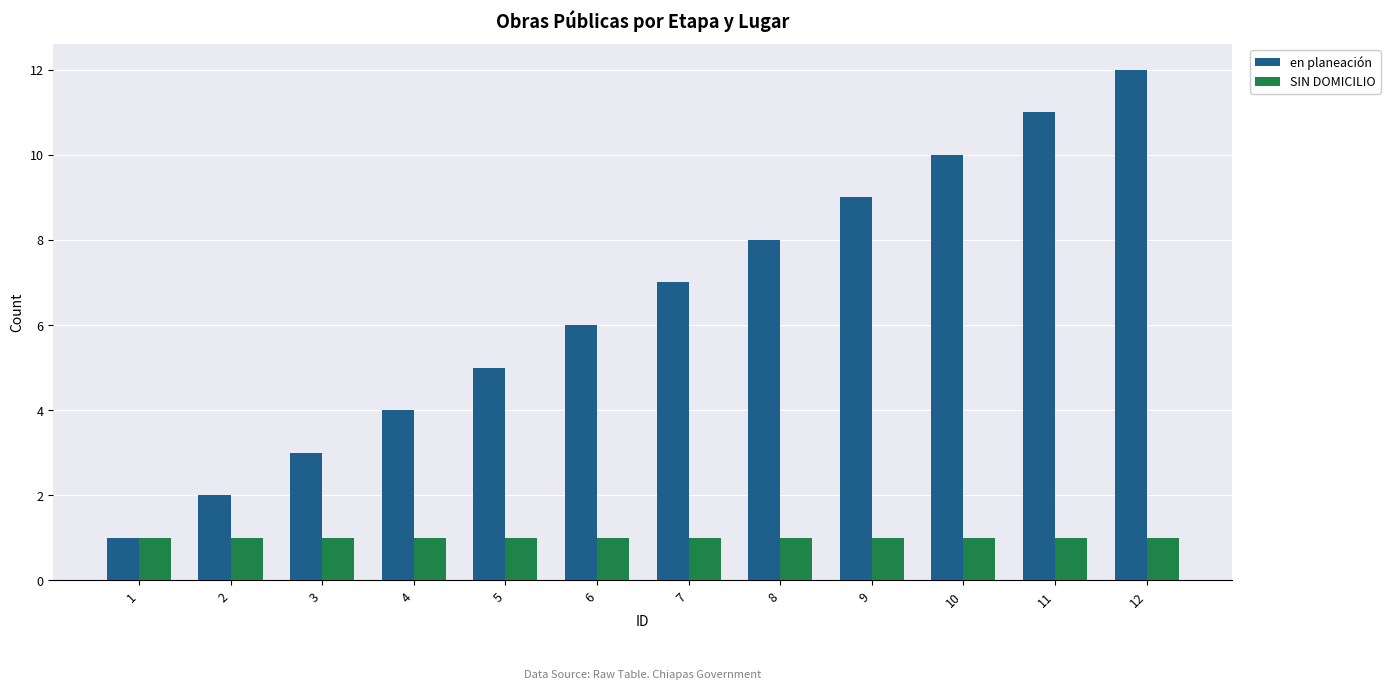

Is the value of SIN DOMICILIO at 5 greater than the value of en planeación at 9?

No